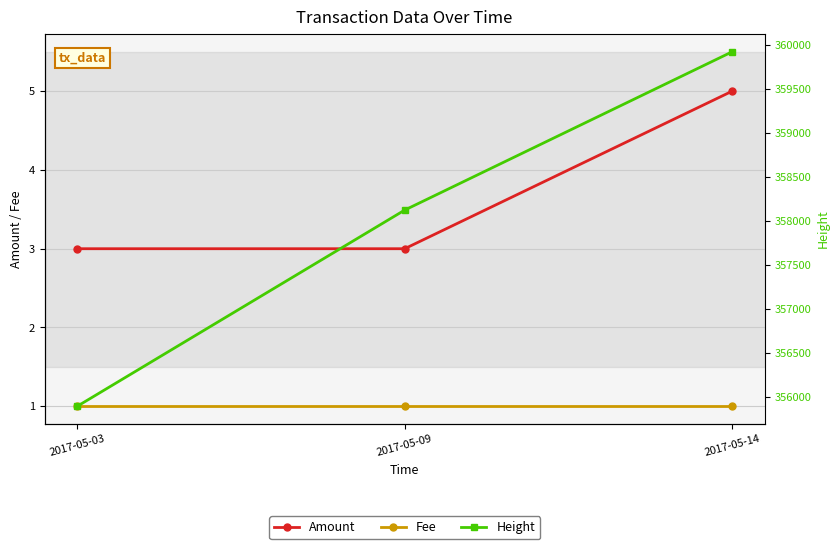

What is the average value of the Amount series?

4